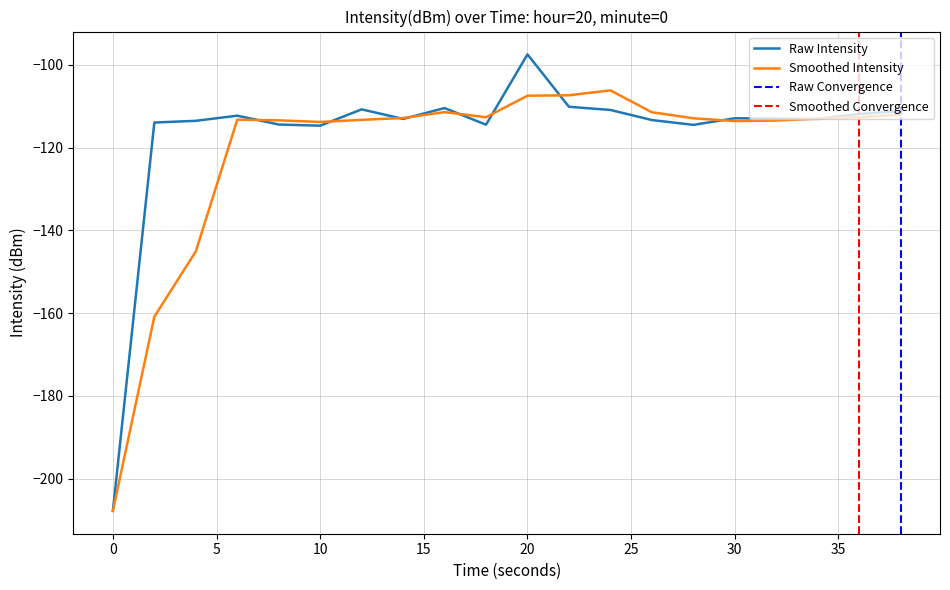

How many data points does each series have?

20